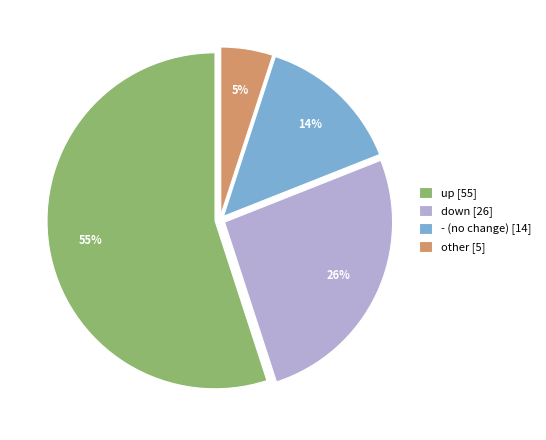

How many segments does this pie chart have?

4